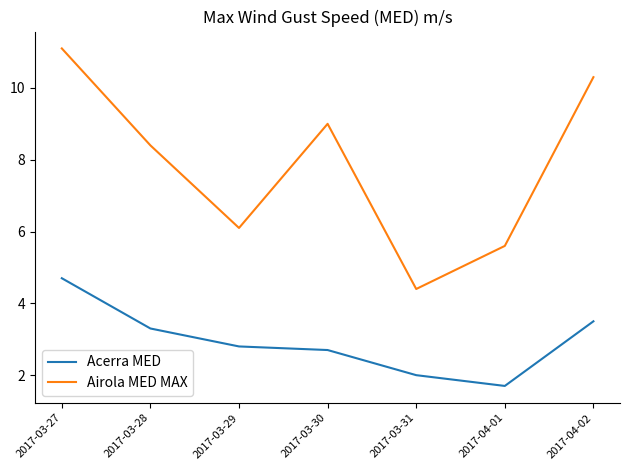

What is the approximate value of Acerra MED at 2017-03-27?

4.7